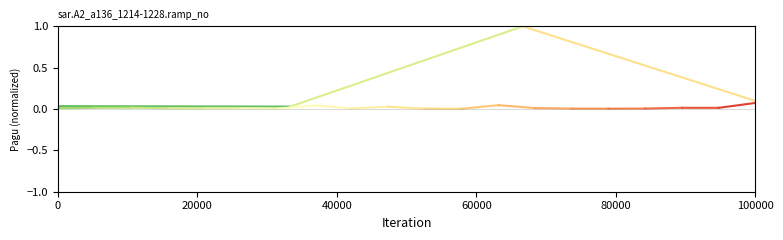

Count the number of data series in this chart.

2